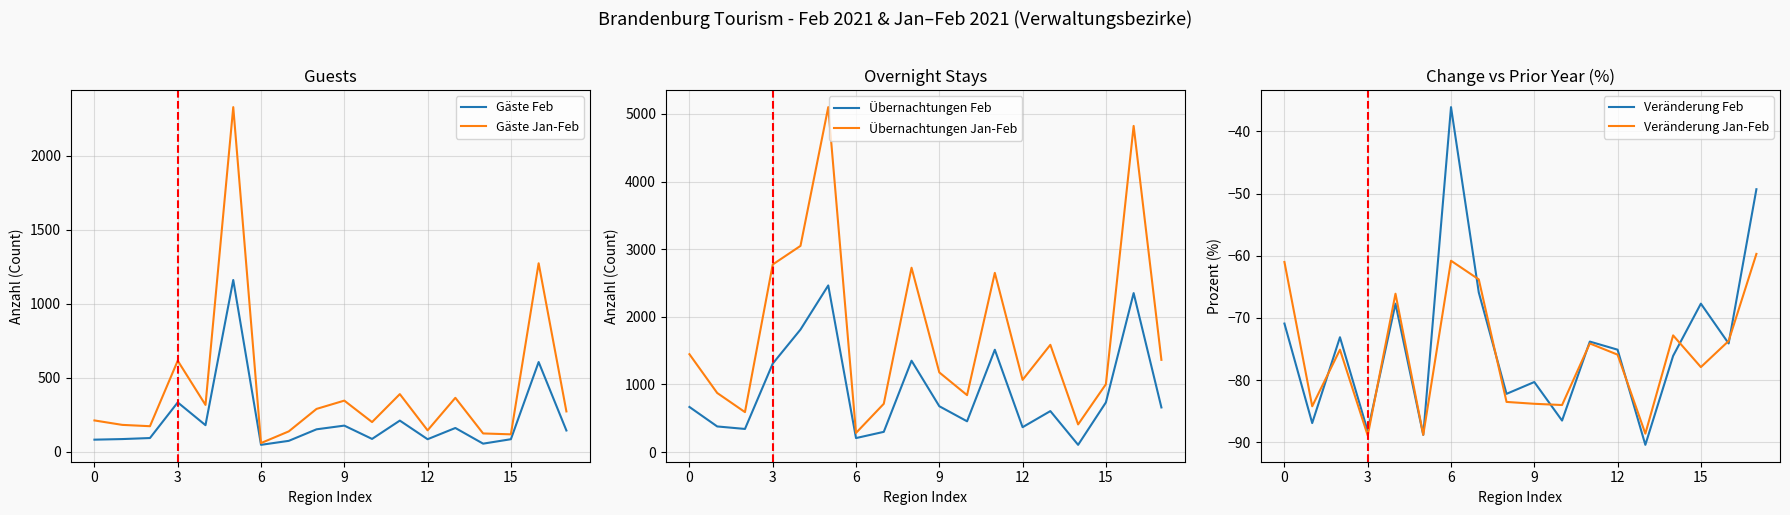

True or false: Veränderung Feb has more than 2 points higher than both neighbors.

True